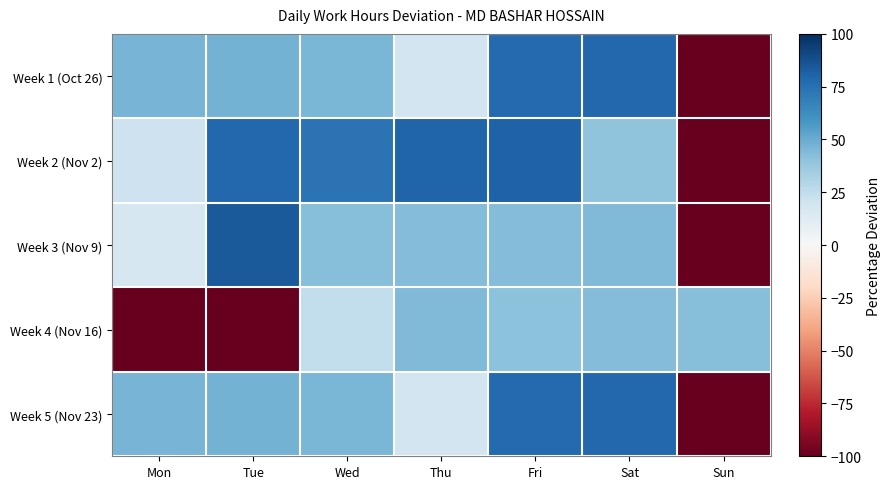

Count the number of data series in this chart.

5